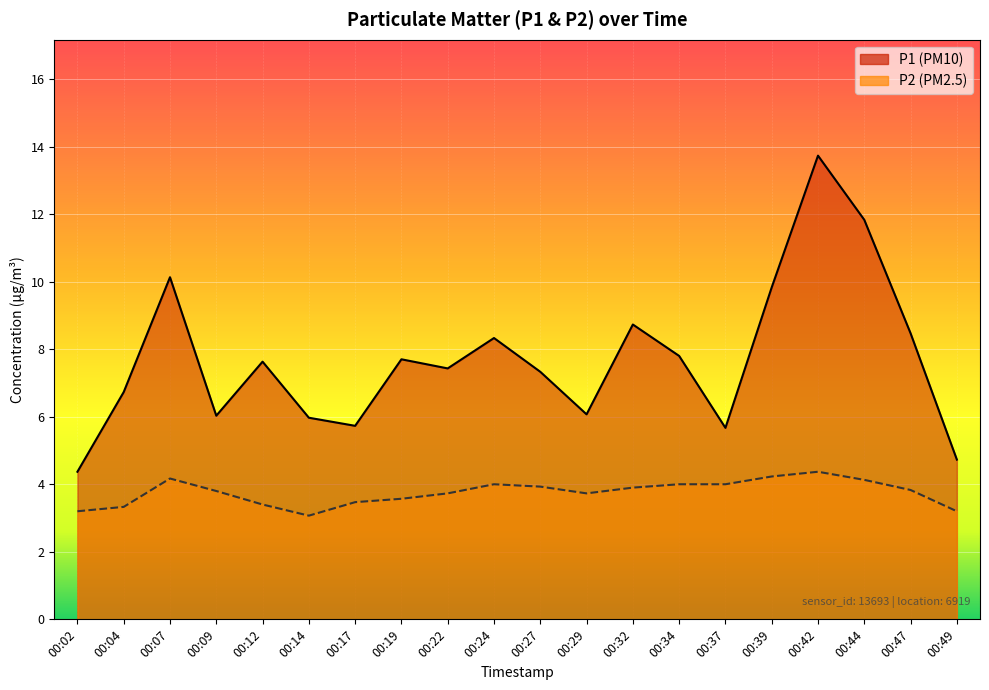

What is the spread (max minus min) of values at 00:09?

2.2